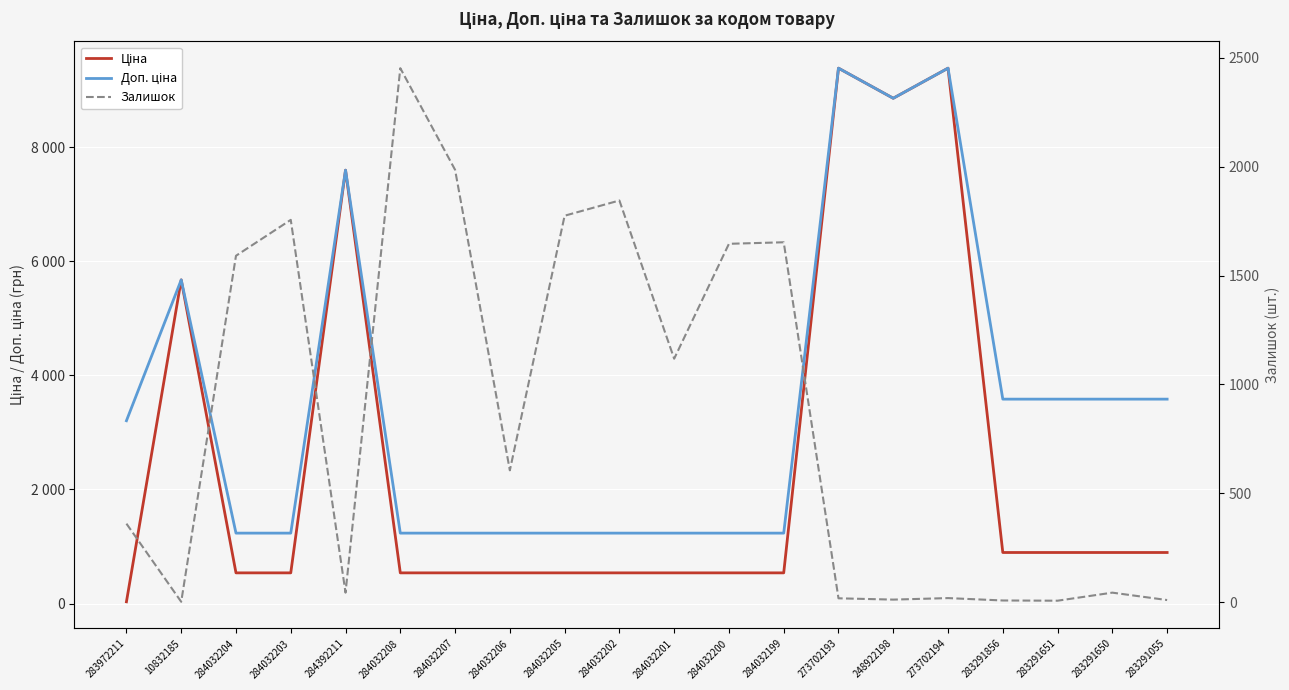

True or false: Доп. ціна and Ціна intersect in this chart.

False